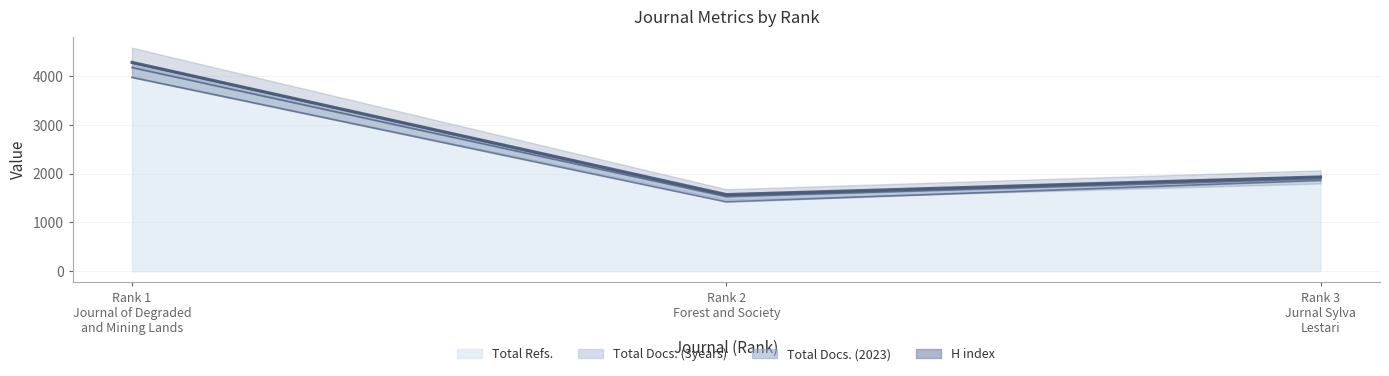

Where does the Total Docs. (2023) series first go above 1860?

Rank 1
Journal of Degraded
and Mining Lands